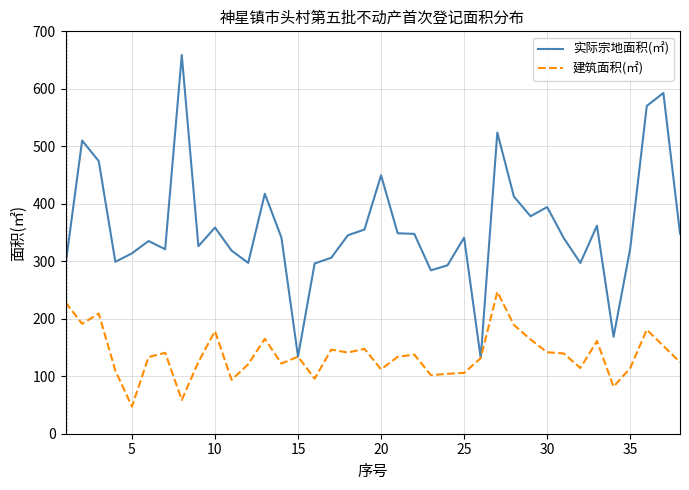

Rank the series by their average value, from highest to lowest.

实际宗地面积(㎡), 建筑面积(㎡)